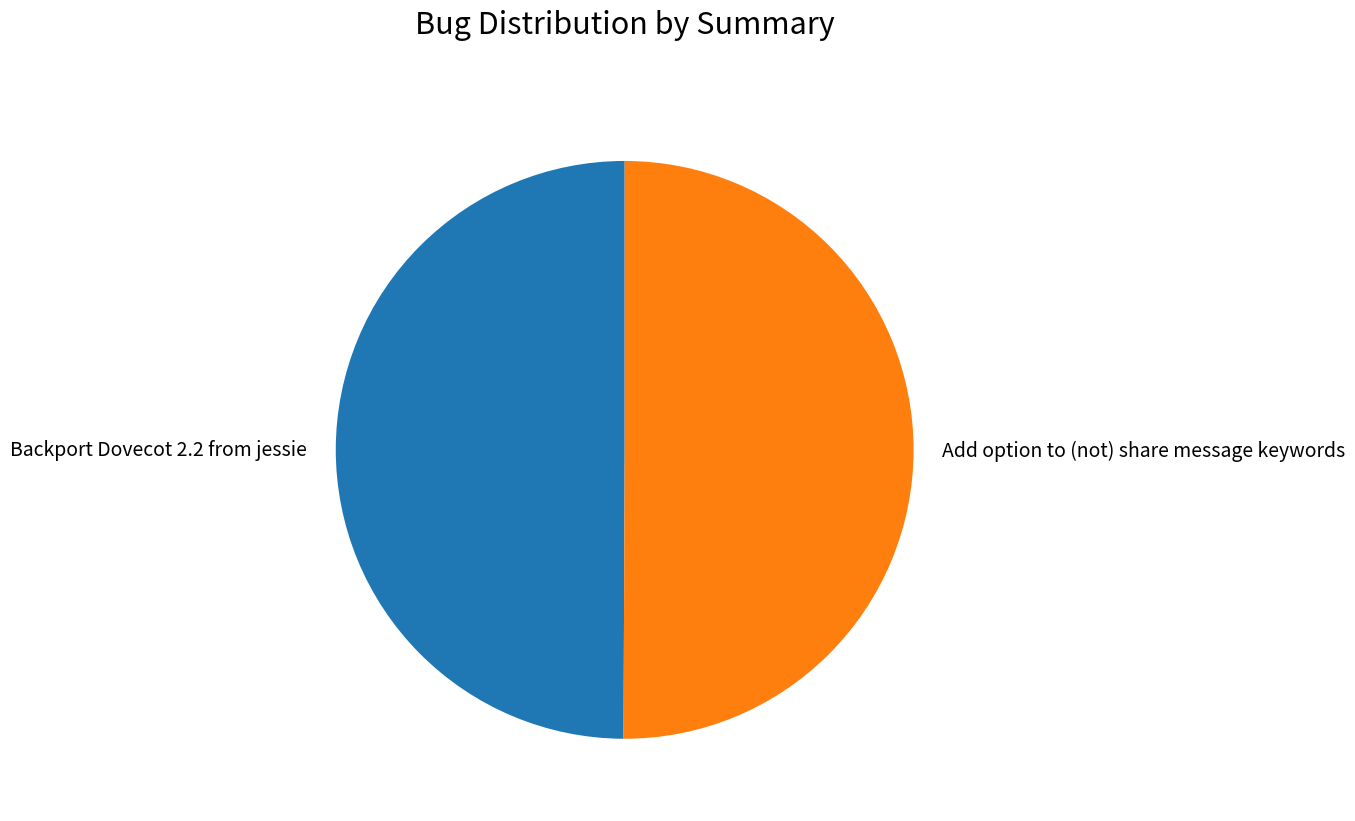

Count the number of slices in the pie.

2